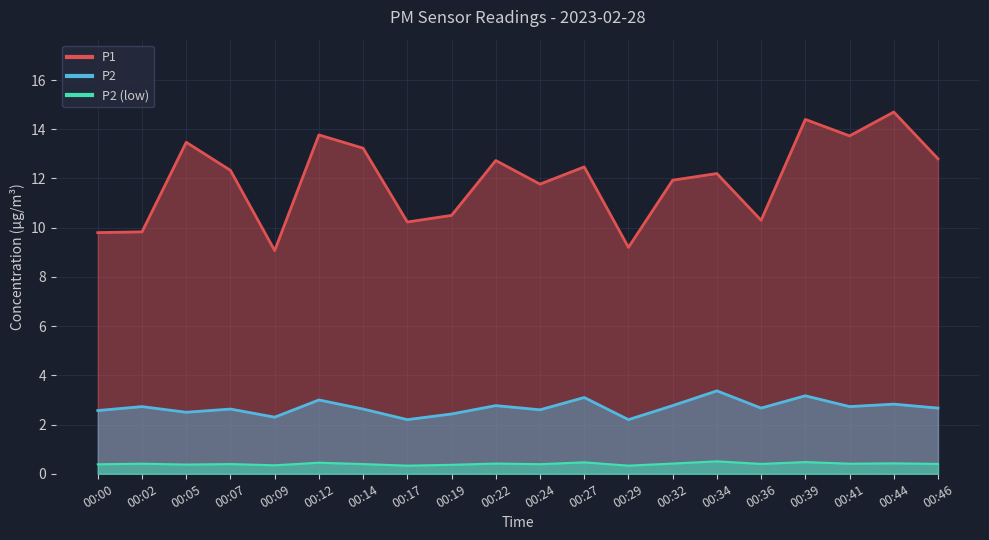

What is the difference between the maximum and second lowest values in the P1 series?

5.5